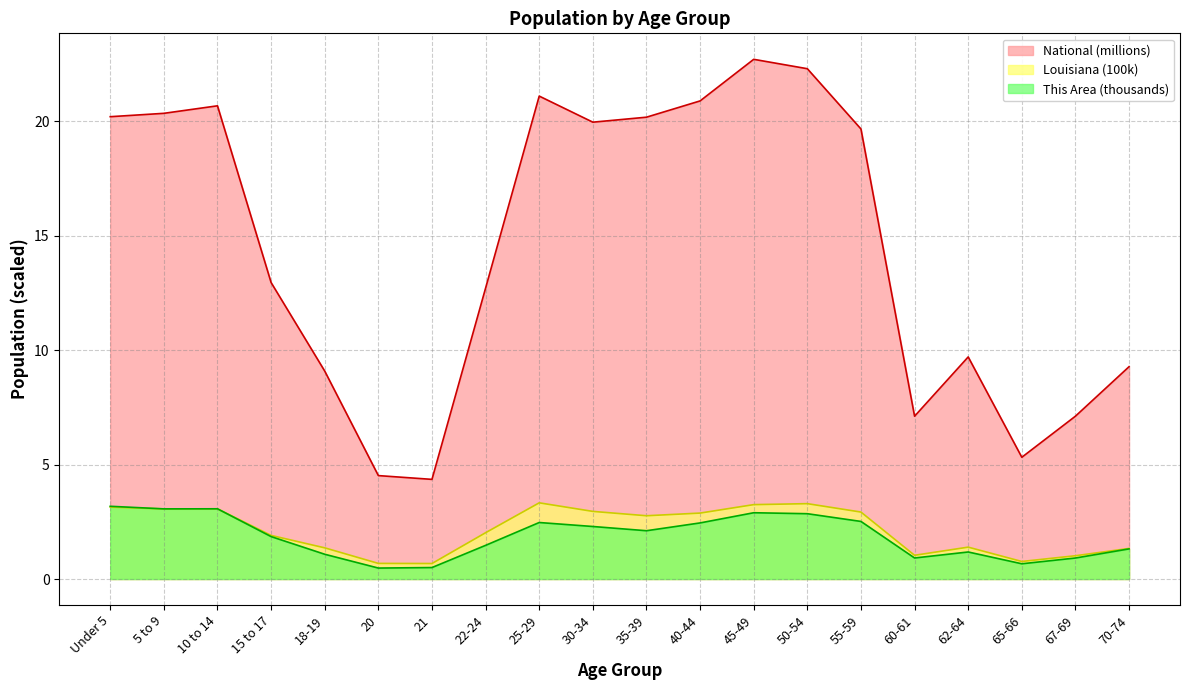

The National series shows 4.9 at 62-64. True or false?

False